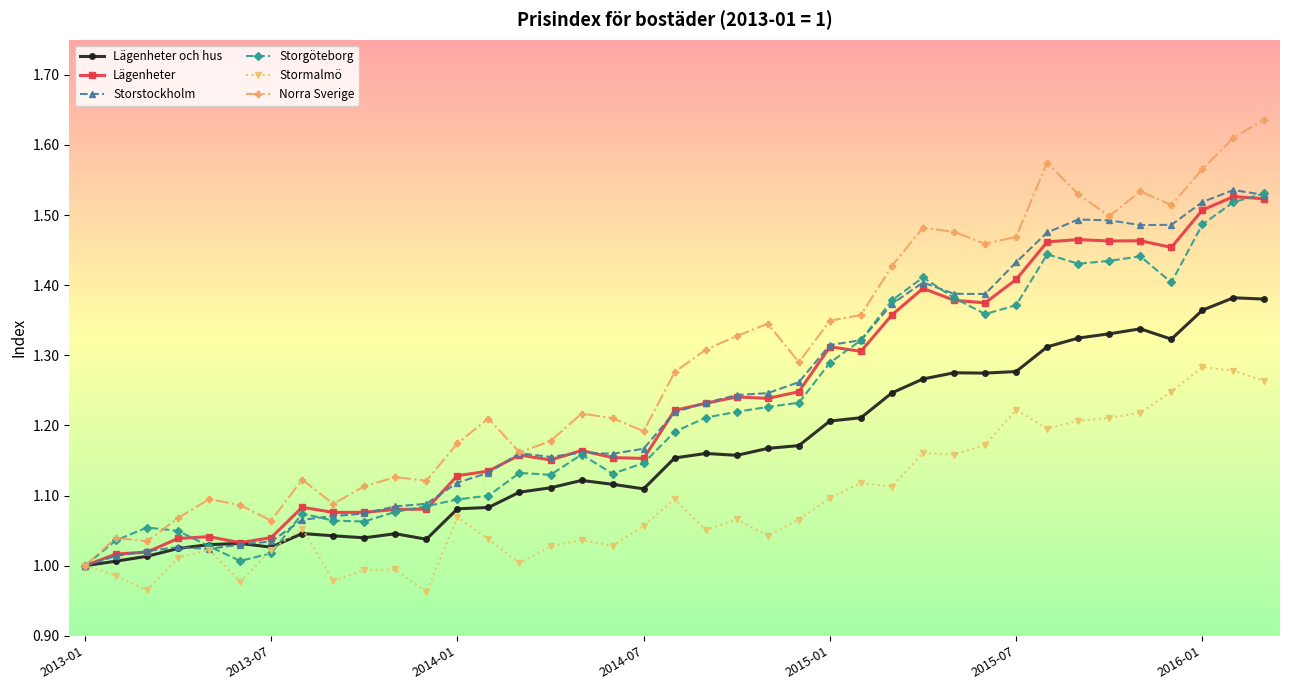

What are all the series names shown in the legend?

Lägenheter och hus, Lägenheter, Storstockholm, Storgöteborg, Stormalmö, Norra Sverige